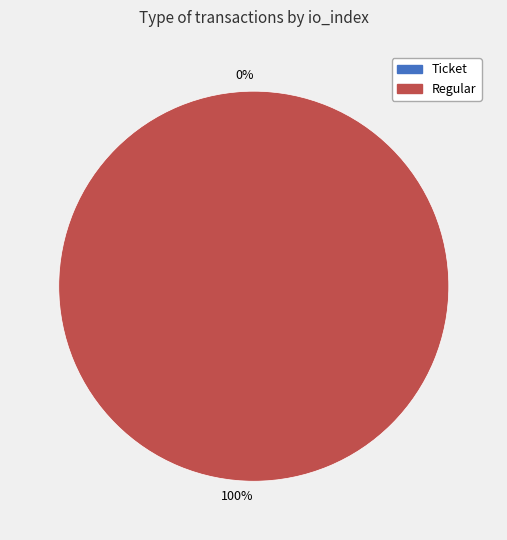

The Regular (io_index=10) slice represents 99% of the pie. True or false?

False